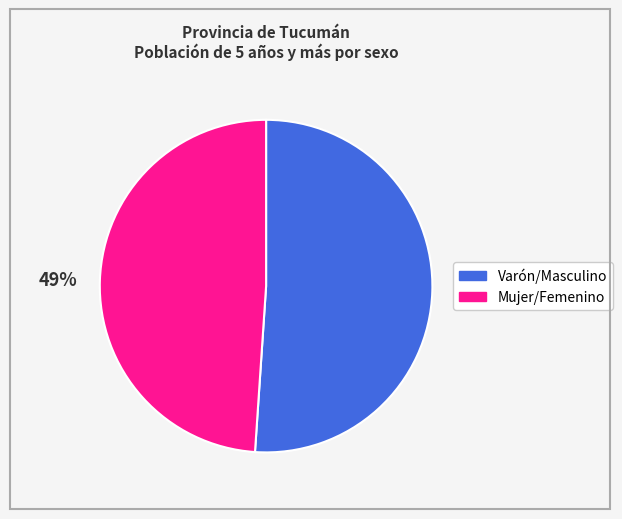

Count the number of slices in the pie.

2